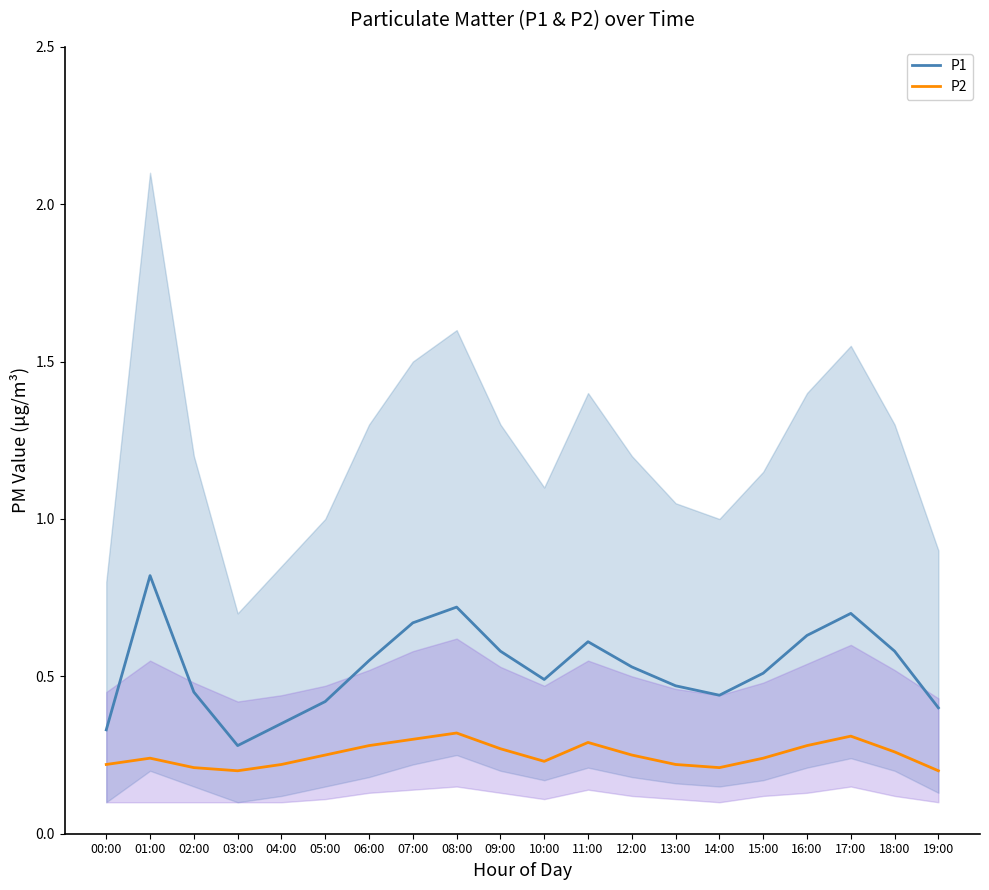

Which category has the highest value in the P1 series?

01:00